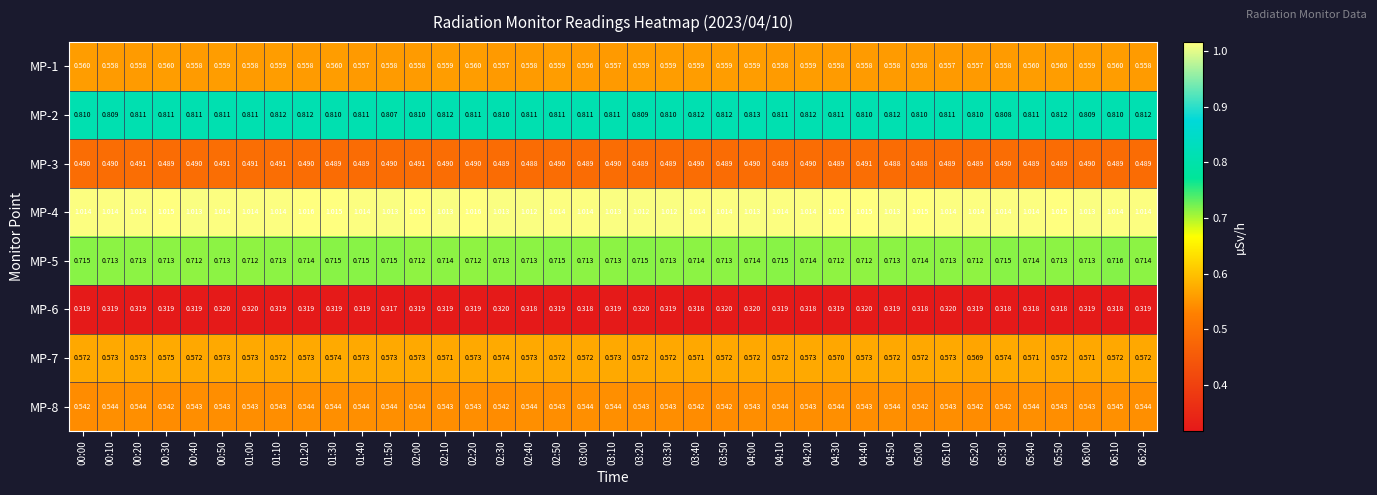

Is the value of MP-4 at 05:40 greater than the value of MP-3 at 03:40?

Yes